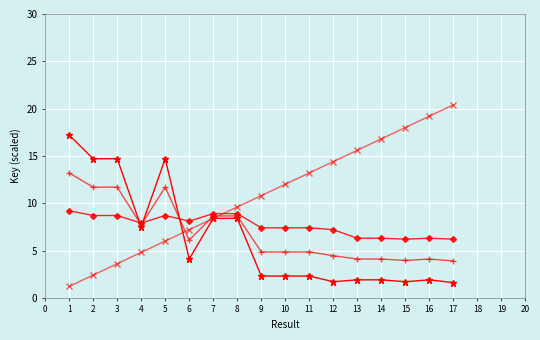

At which category does the chart reach its peak across all series?

17